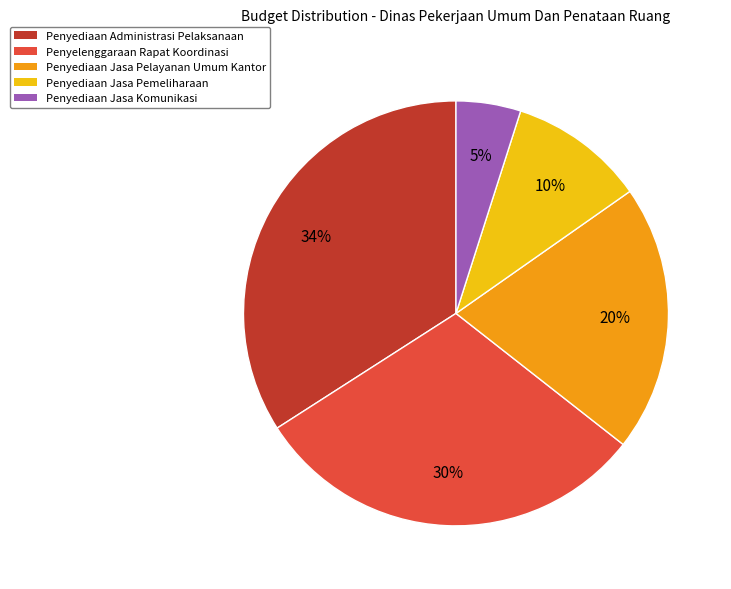

To the nearest percent, what portion does Penyelenggaraan Rapat Koordinasi represent?

30%